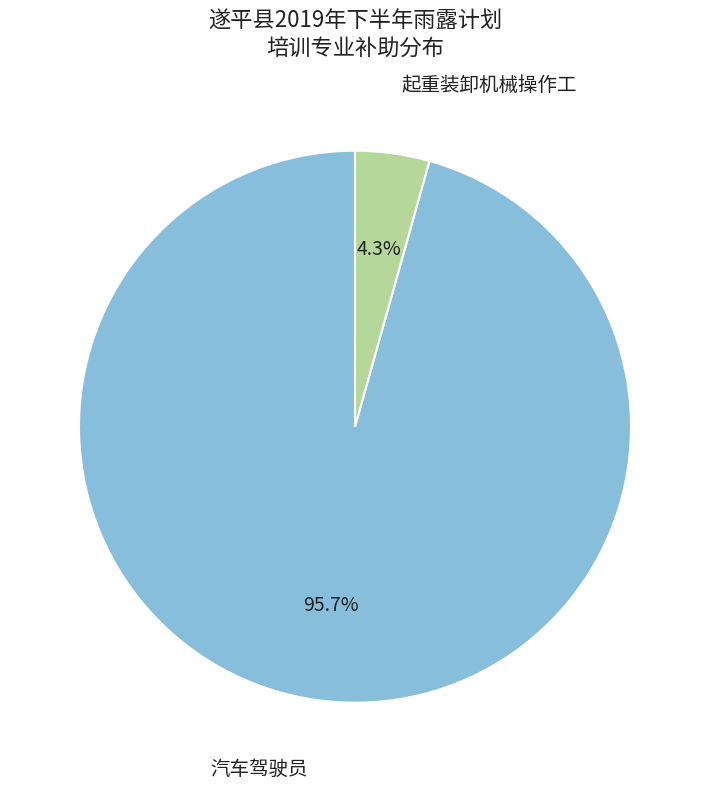

How many slices are in this pie chart?

2